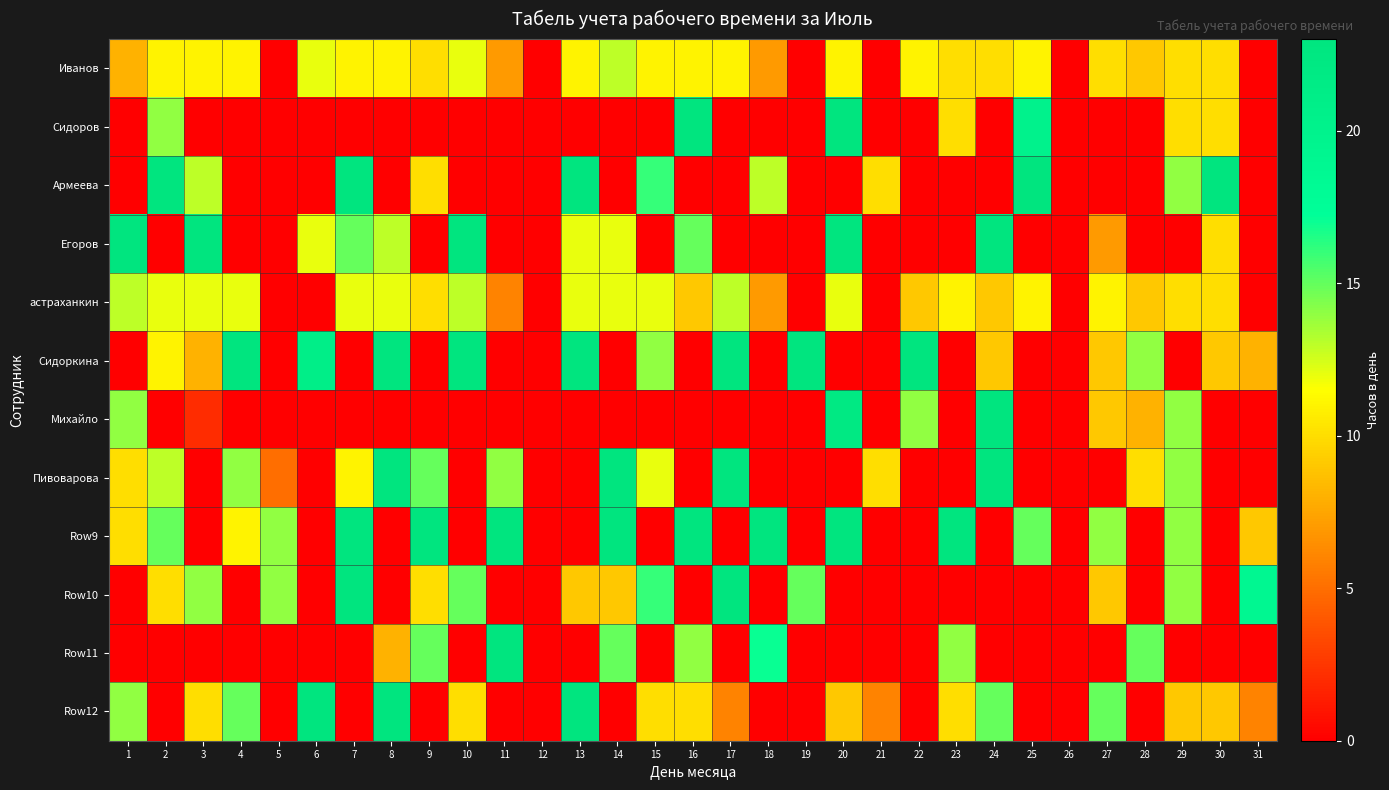

At 20, list the series in order from smallest to largest.

Армеева, Сидоркина, Пивоварова, Row10, Row11, Row12, Иванов, астраханкин, Михайло, Сидоров, Егоров, Row9